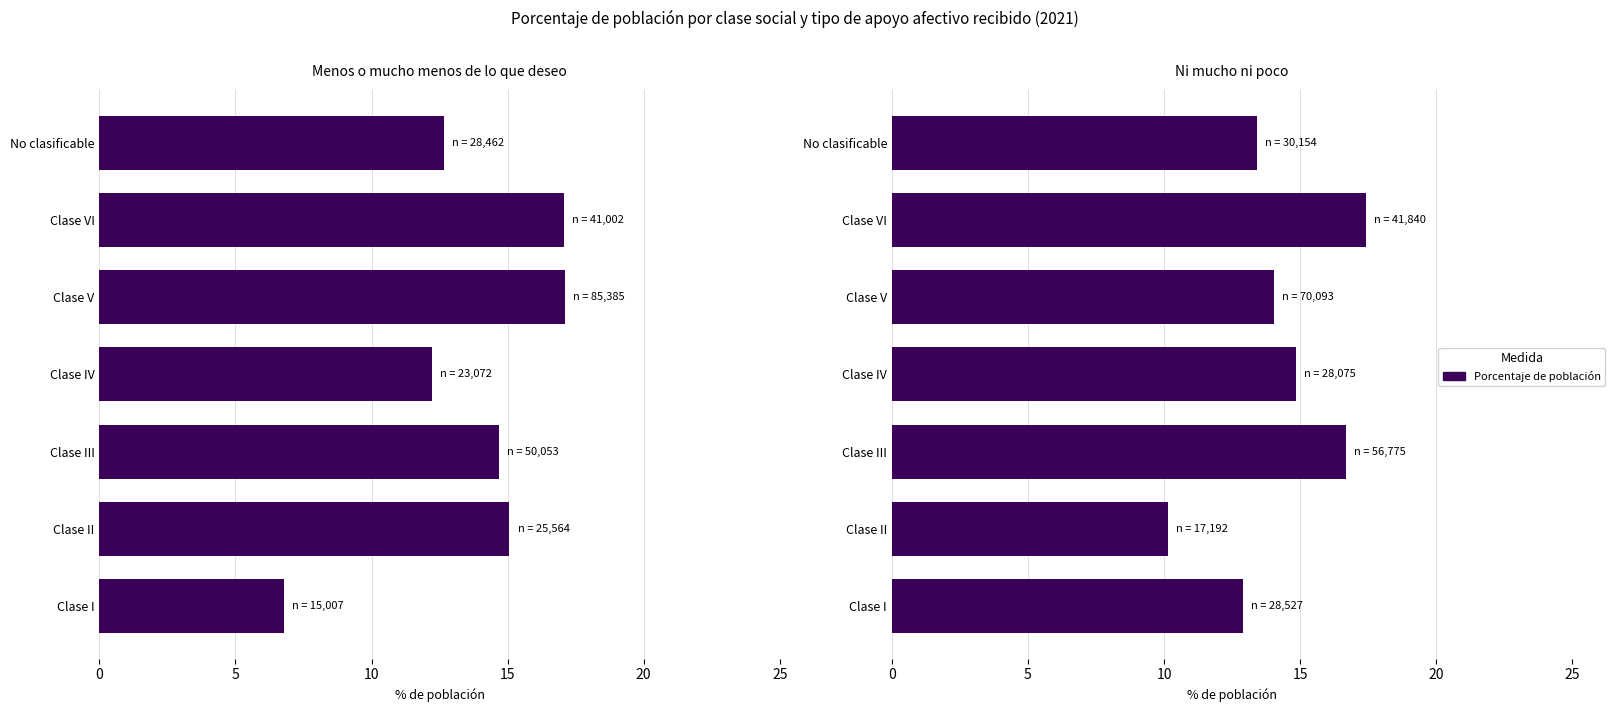

How many data points are above 14?

4